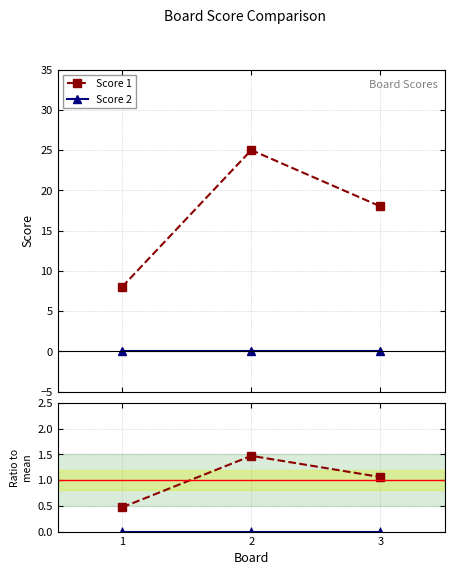

At which category does the chart reach its peak across all series?

2